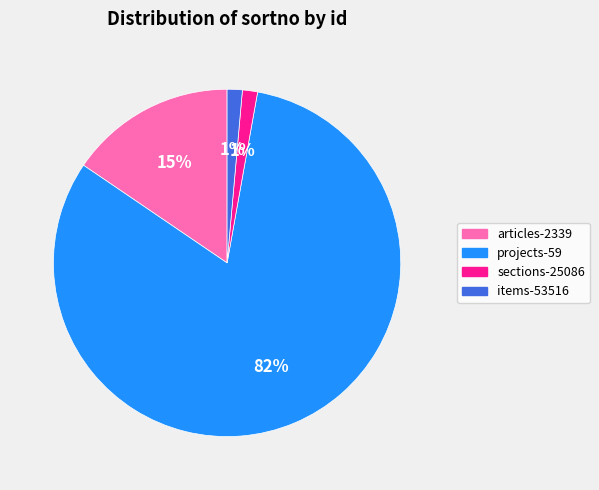

True or false: sections-25086 accounts for 11% of the total.

False